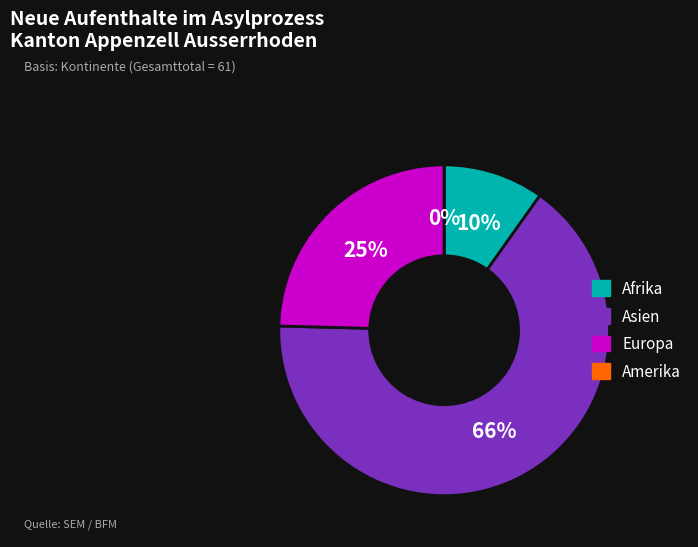

Count the number of slices in the pie.

4